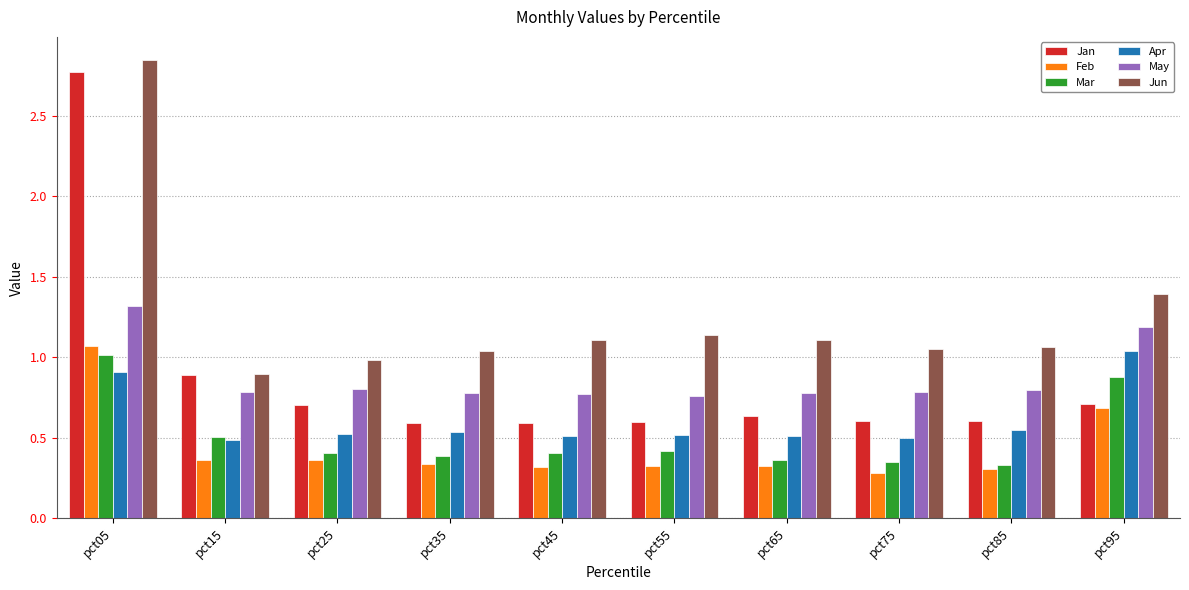

Between pct05 and pct55, which series saw the biggest shift?

Jan